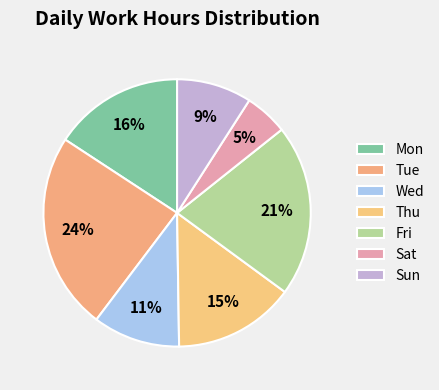

Does Tue account for over 50% of the chart?

No